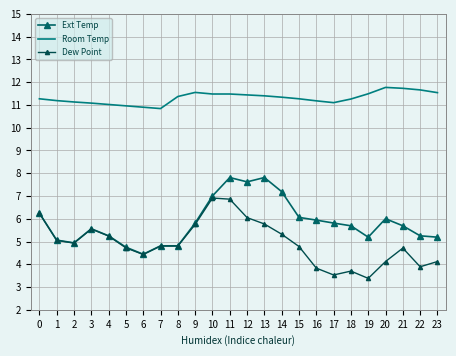

Between 3 and 12, which is larger?

12